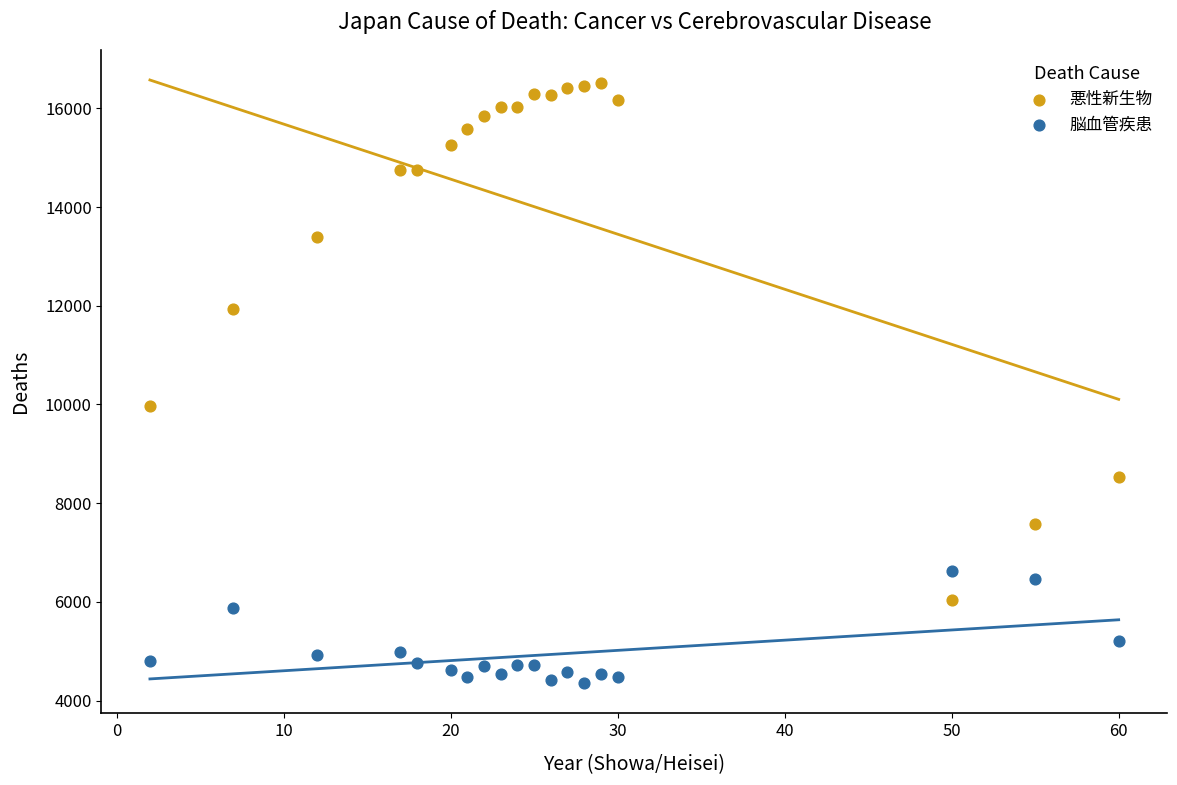

In the 悪性新生物 series, what Y value is closest to 11274?

11928